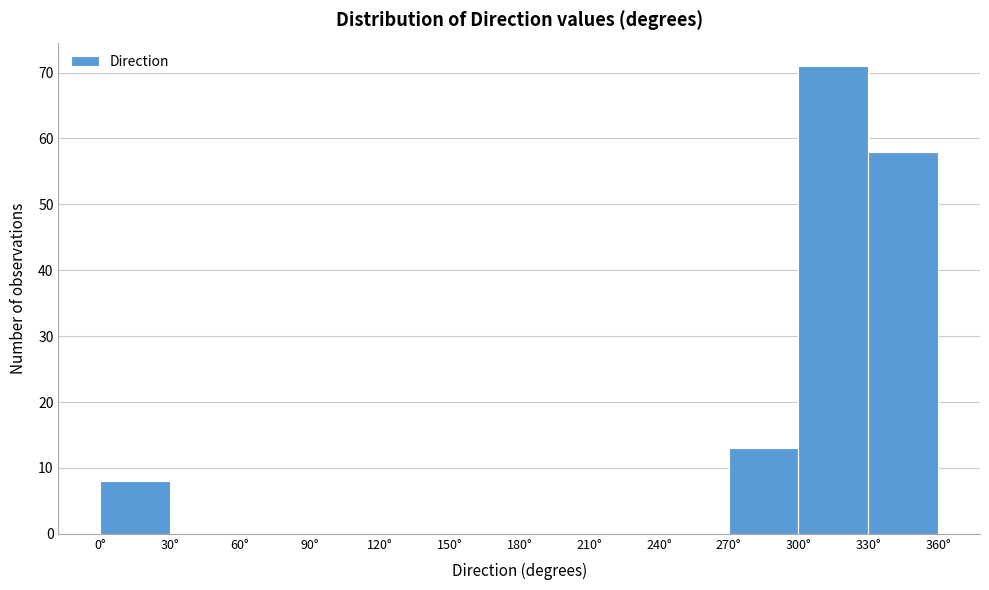

Reading left to right, transcribe this chart: for each bar, give the range it covers on the x-axis and its height. The values are not printed on the chart, so give them approximately, as read against the axis.

0 to 30: 8
30 to 60: 0
60 to 90: 0
90 to 120: 0
120 to 150: 0
150 to 180: 0
180 to 210: 0
210 to 240: 0
240 to 270: 0
270 to 300: 13
300 to 330: 71
330 to 360: 58